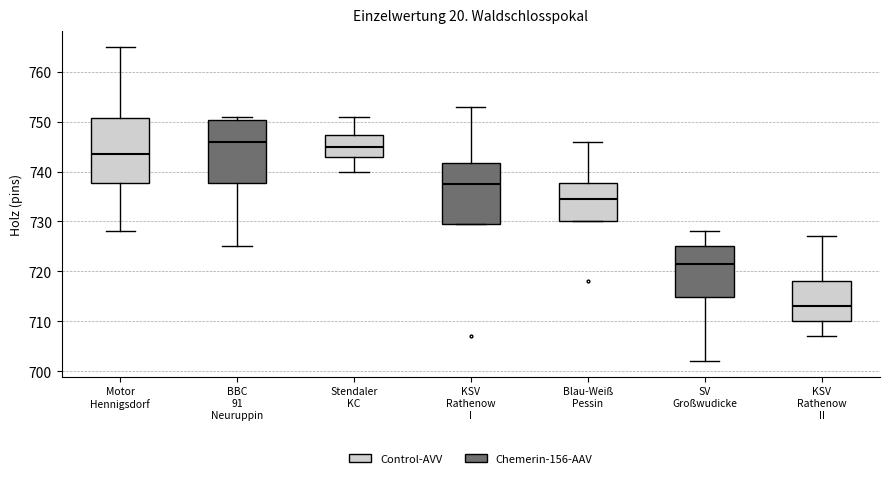

Where is the lower edge of the box for Stendaler KC on the y-axis? The values are not printed on the chart, so give them approximately, as read against the axis.

743